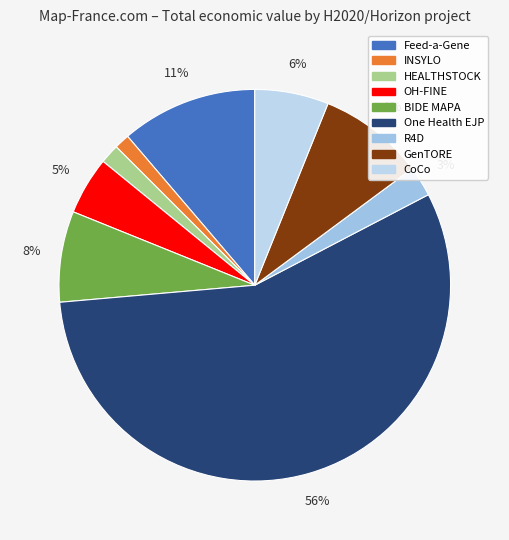

Does any single category account for the majority?

Yes